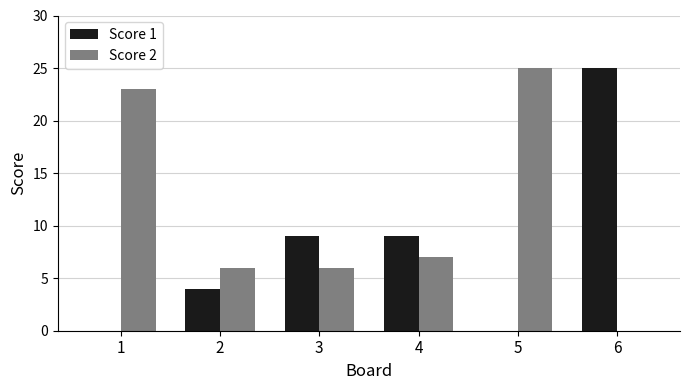

How many categories are shown in the chart?

6